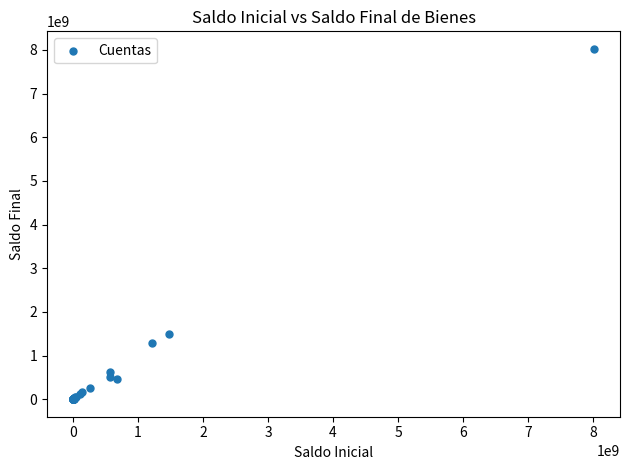

What Y value in the scatter plot is closest to 4012780102?

1484241346.4